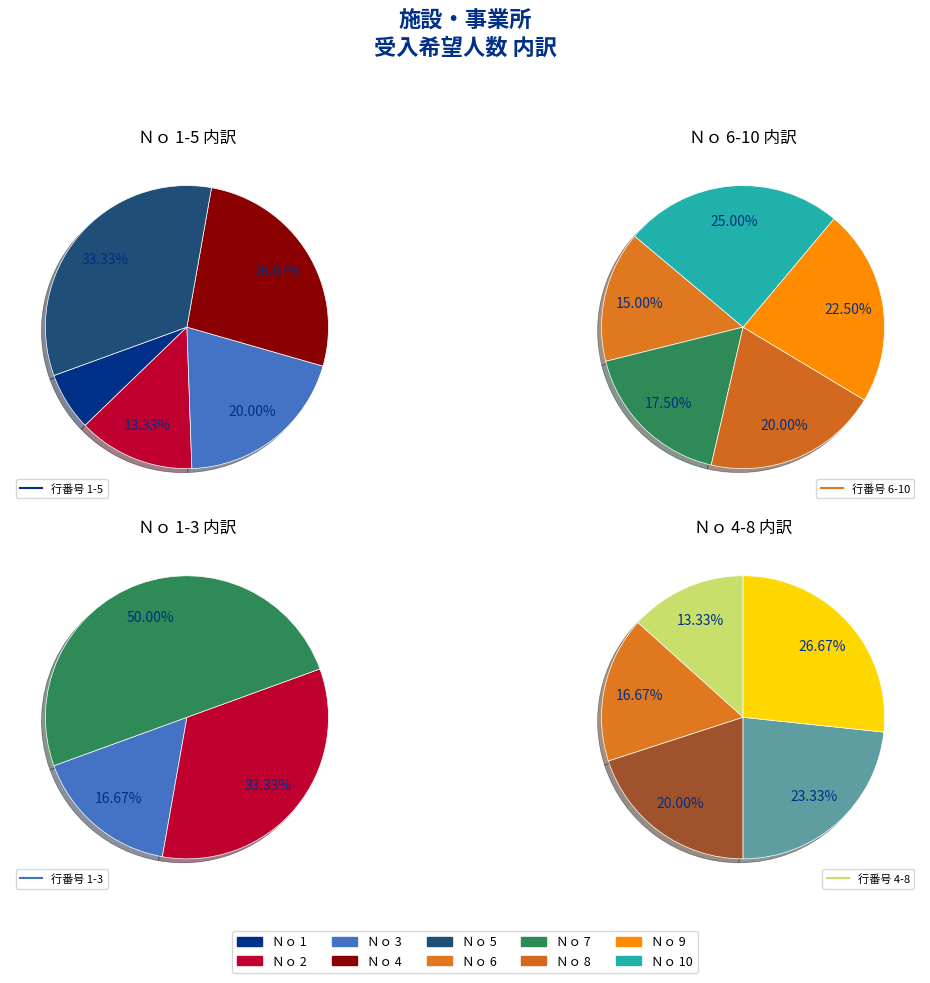

Is 5 the majority of the pie?

No